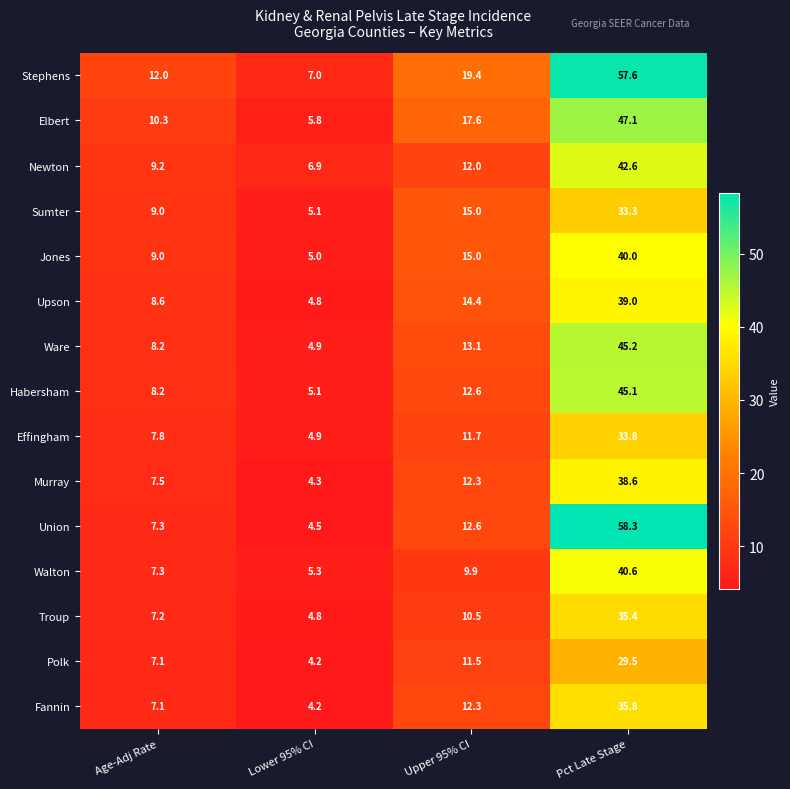

List the series in order of their peak value, highest first.

Union, Stephens, Elbert, Ware, Habersham, Newton, Walton, Jones, Upson, Murray, Fannin, Troup, Effingham, Sumter, Polk